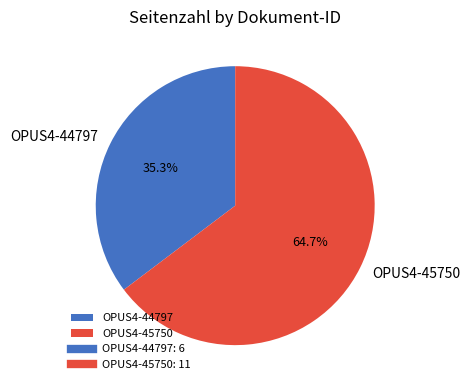

What is the majority slice?

OPUS4-45750